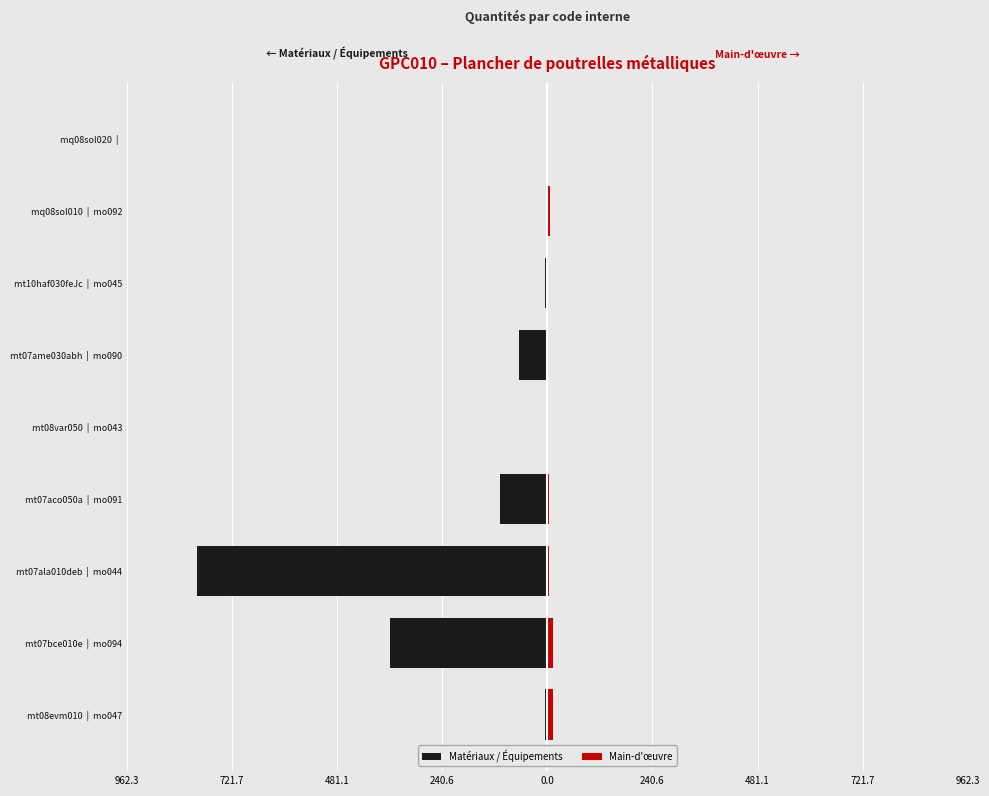

Are the bars horizontal?

Yes